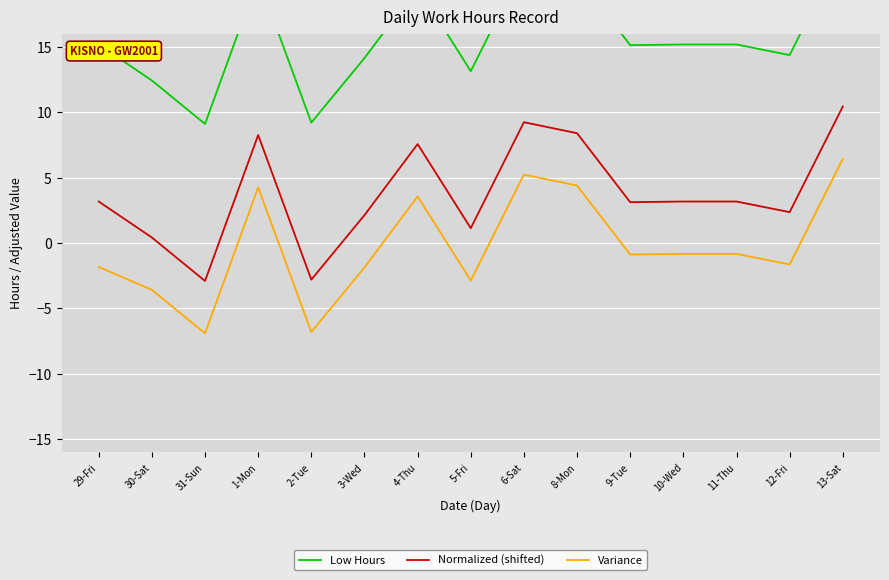

At which label does Variance first exceed 0?

1-Mon